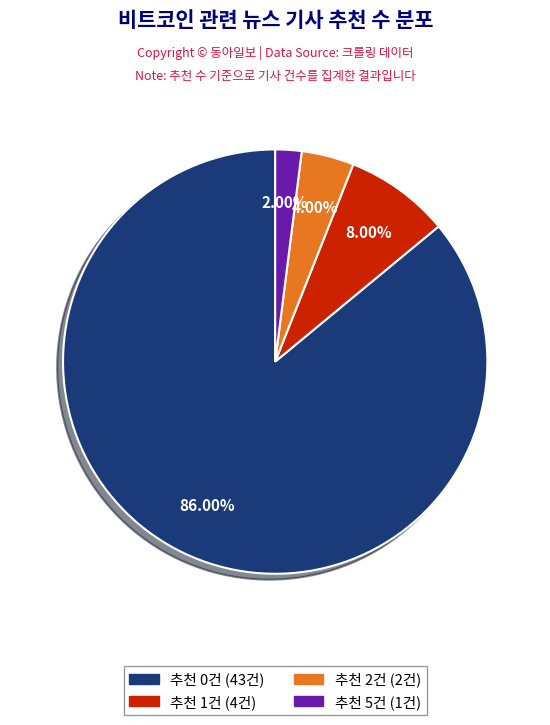

Is there any slice that represents more than half of the pie?

Yes